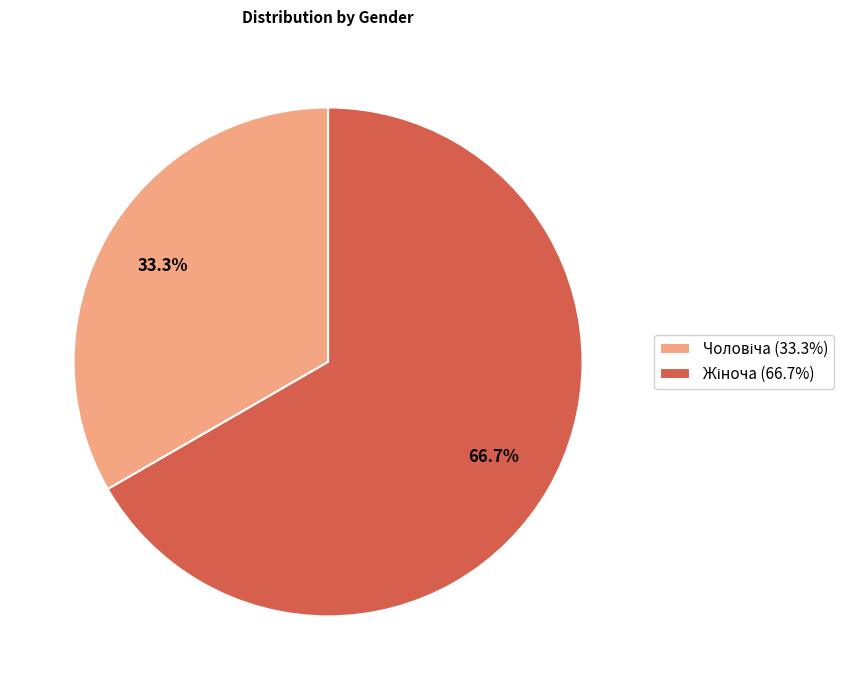

Which category has the smallest portion of the pie?

Чоловіча